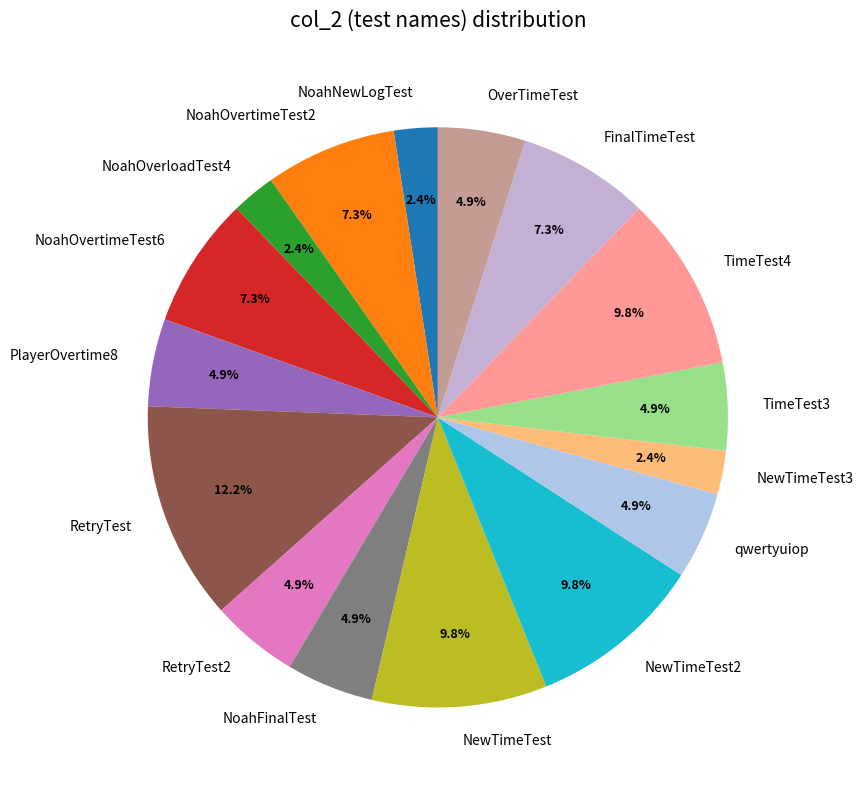

To the nearest percent, what is the average slice percentage?

6%